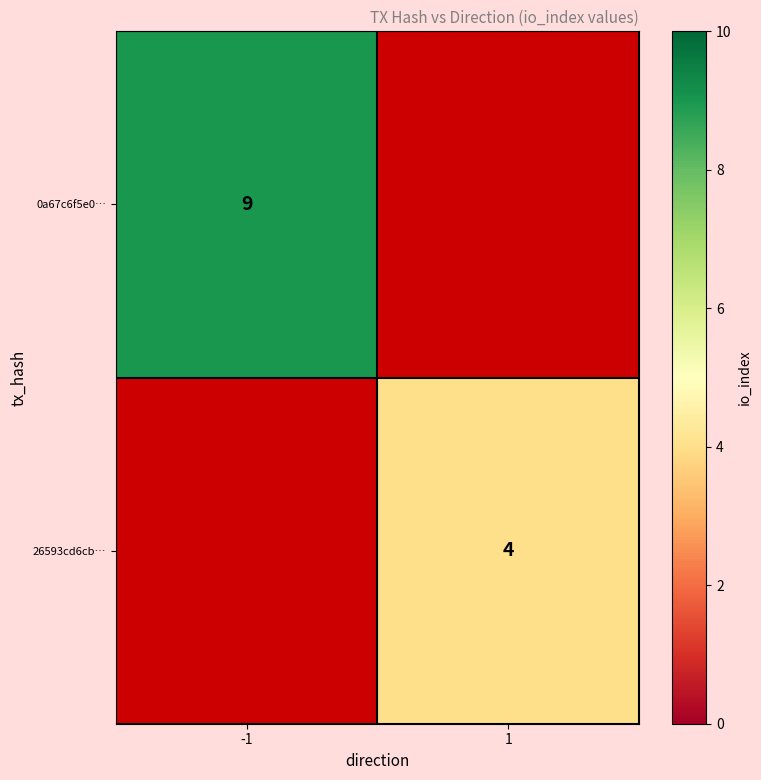

Is it true that 26593cd6cb… equals 4 at 1?

True